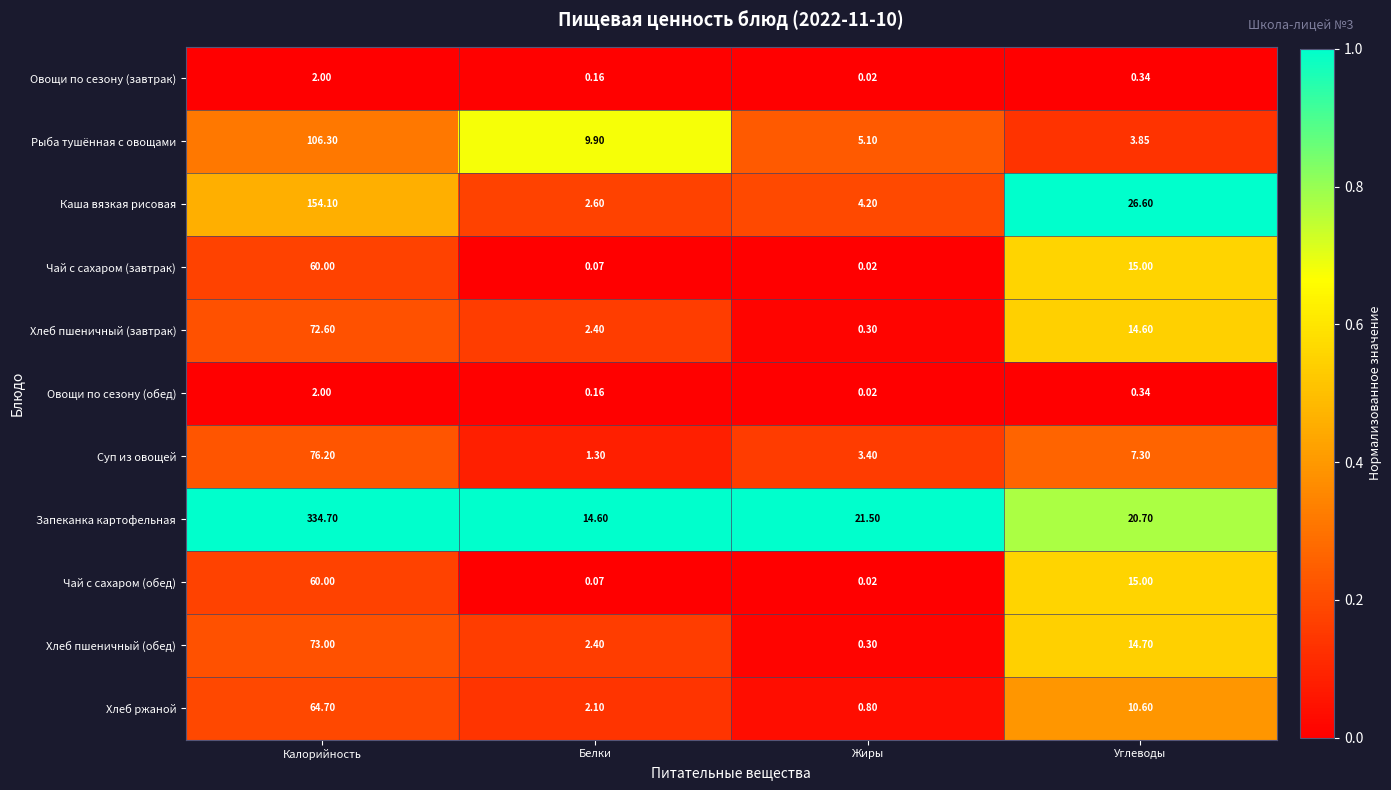

What is the maximum value shown in the chart?

334.7